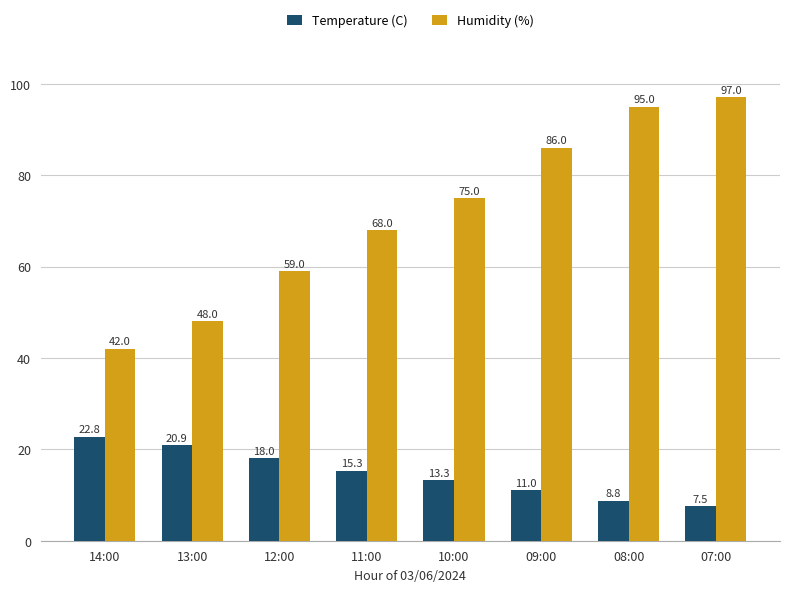

True or false: Temperature (C) has a value of 29.4 at 12:00.

False